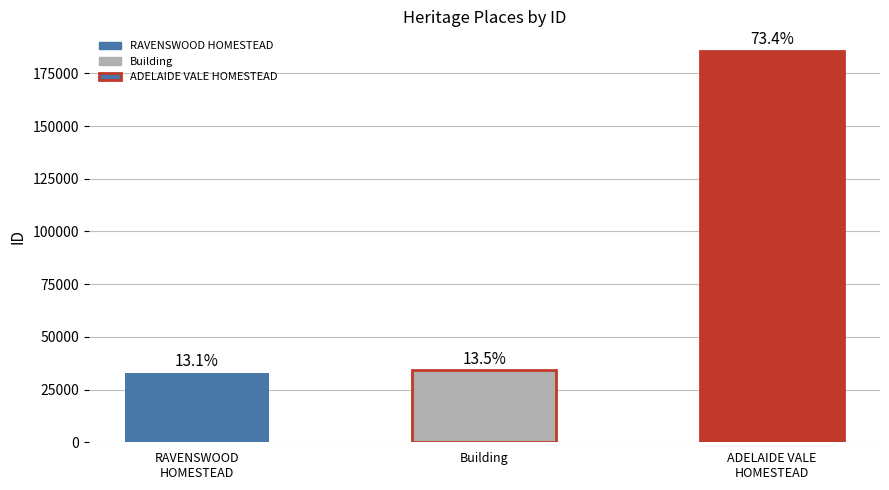

Are the bars horizontal?

No